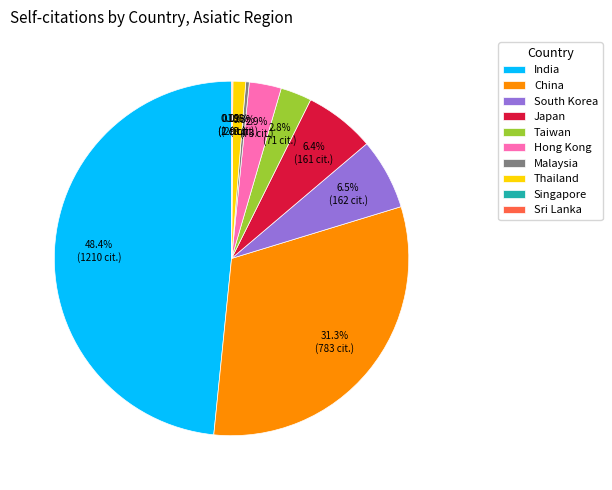

To the nearest percent, what is the difference between the Thailand and Japan slice percentages?

5%